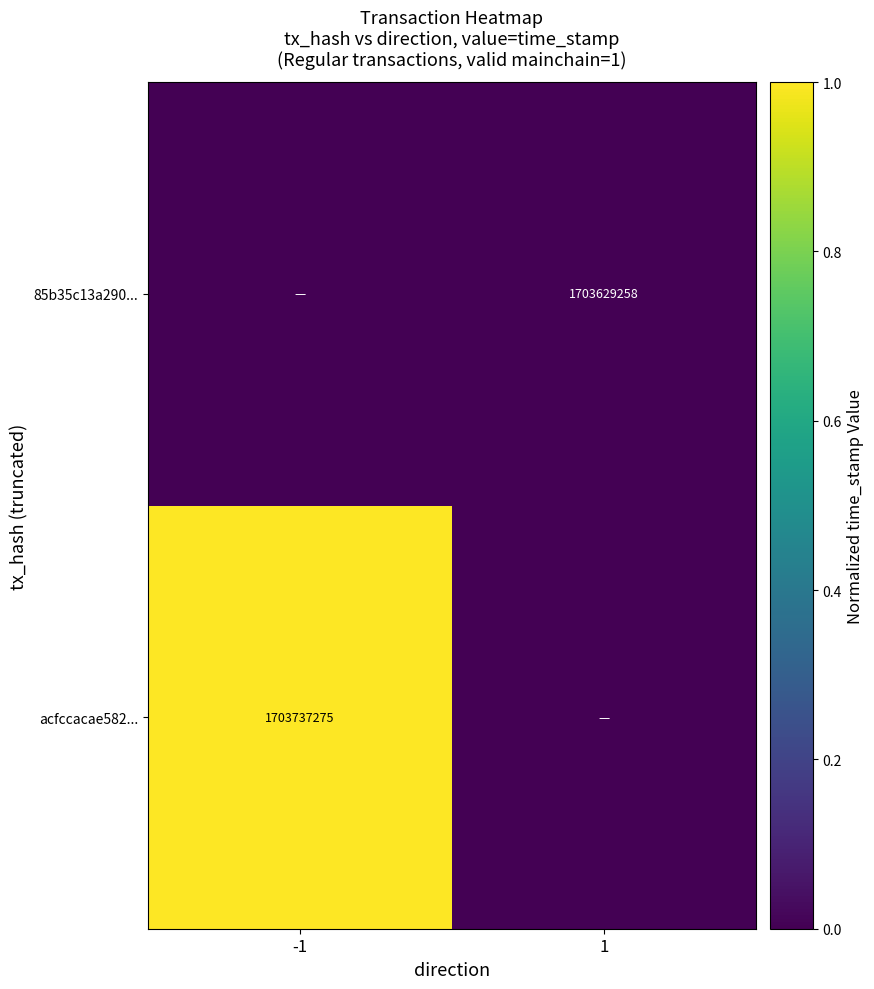

Count the number of data series in this chart.

2